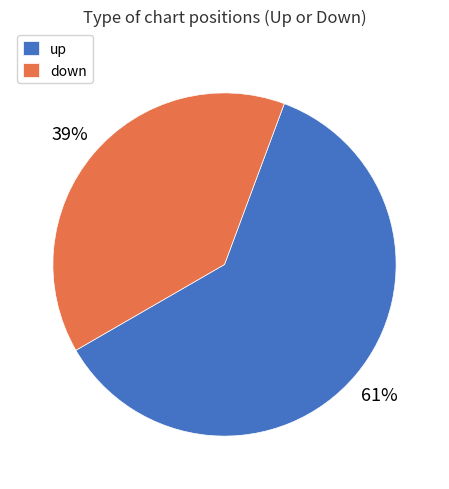

Do up and down together represent more than half of the pie?

Yes